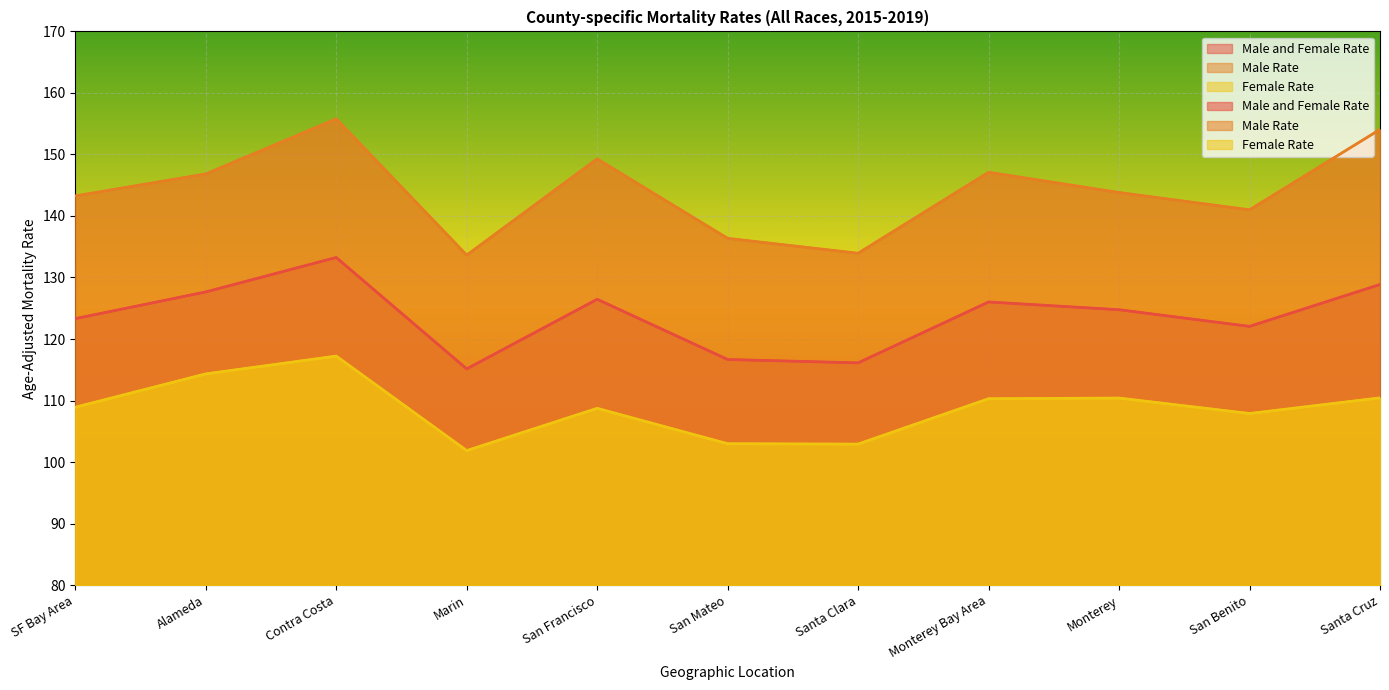

Where is Female Rate nearest to the value 109?

SF Bay Area